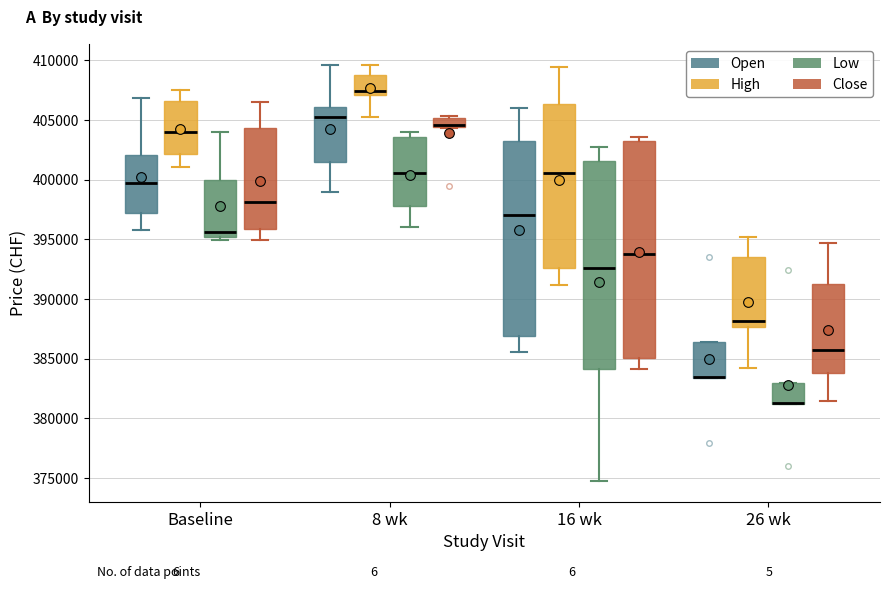

Reading left to right, transcribe this box plot: for each box, give where its median line is, the range the box spans, and where its two whiskers end, as read against the y-axis. The values are not printed on the chart, so give them approximately, as read against the axis.

Baseline (Open): median 399500, box 397000 to 402000, whiskers 395500 to 407000
Baseline (High): median 404000, box 402000 to 406500, whiskers 401000 to 407500
Baseline (Low): median 395500, box 395000 to 400000, whiskers 395000 (just below the box's lower edge) to 404000
Baseline (Close): median 398000, box 396000 to 404500, whiskers 395000 to 406500
8 wk (Open): median 405000, box 401500 to 406000, whiskers 399000 to 409500
8 wk (High): median 407500, box 407000 to 409000, whiskers 405500 to 409500
8 wk (Low): median 400500, box 398000 to 403500, whiskers 396000 to 404000
8 wk (Close): median 404500 (just above the box's lower edge), box 404500 to 405000, whiskers 404500 to 405500
16 wk (Open): median 397000, box 387000 to 403000, whiskers 385500 to 406000
16 wk (High): median 400500, box 392500 to 406500, whiskers 391000 to 409500
16 wk (Low): median 392500, box 384000 to 401500, whiskers 375000 to 403000
16 wk (Close): median 394000, box 385000 to 403500, whiskers 384000 to 403500 (just above the box's upper edge)
26 wk (Open): median 383500 (drawn on the box's lower edge), box 383500 to 386500, whiskers 383500 to 386500
26 wk (High): median 388000, box 387500 to 393500, whiskers 384000 to 395000
26 wk (Low): median 381500 (drawn on the box's lower edge), box 381000 to 383000, whiskers 381000 to 383000
26 wk (Close): median 385500, box 384000 to 391500, whiskers 381500 to 394500